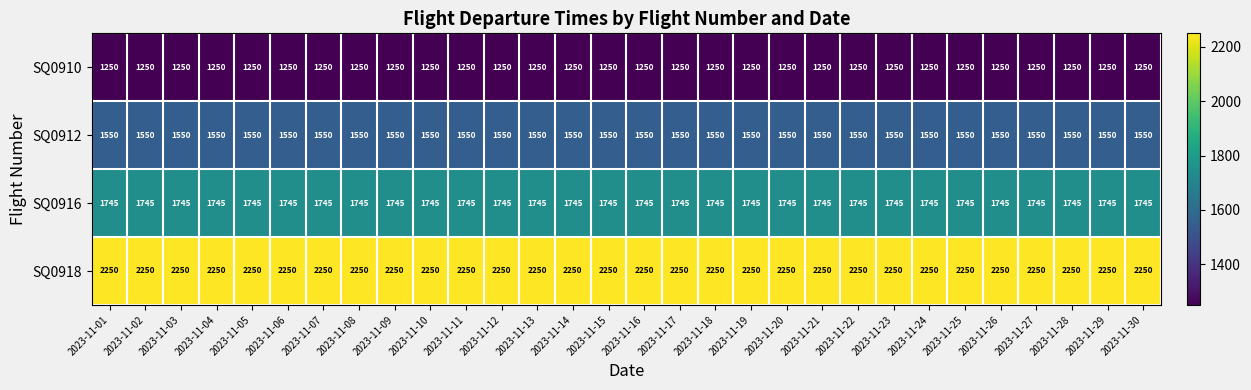

Which series has the largest total across all categories?

SQ0918